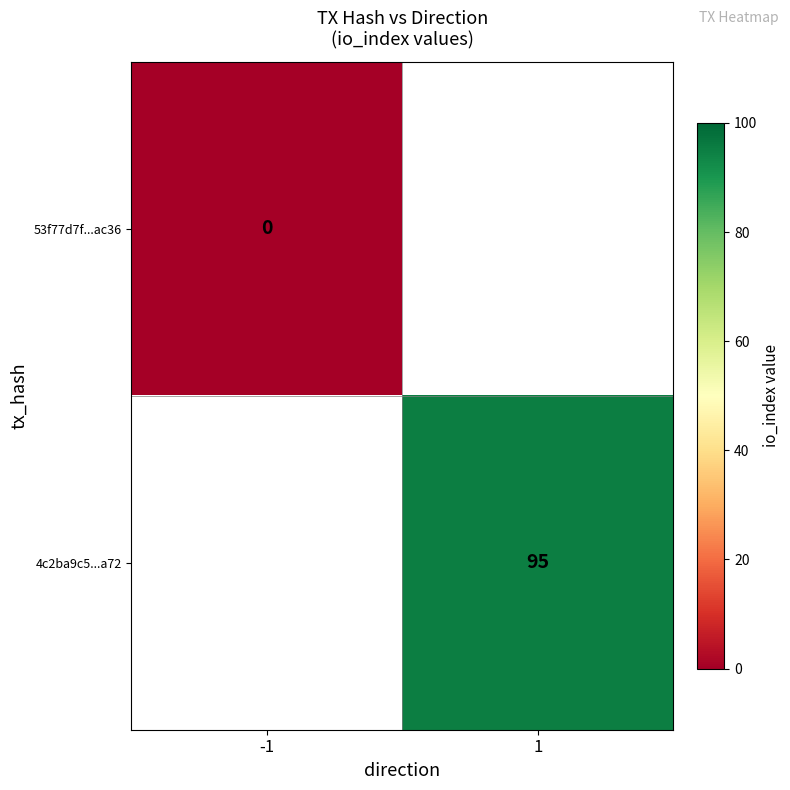

List the labels in order of 53f77d7f...ac36 value, largest first.

-1, 1